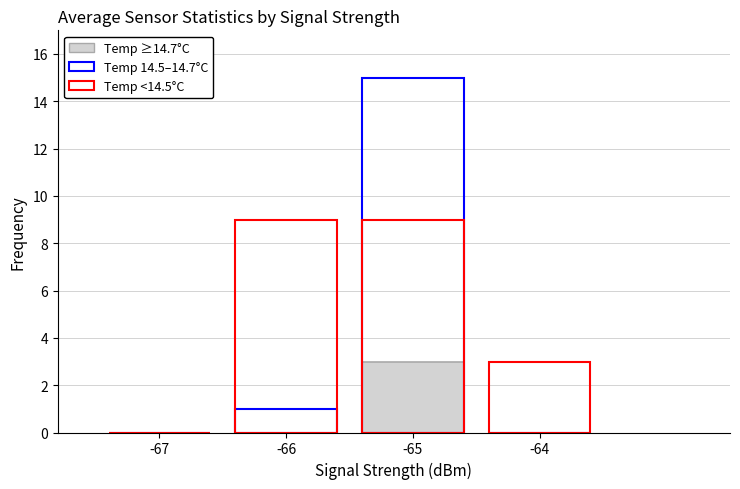

What is the difference between the maximum and minimum values in the Temp ≥14.7°C series?

3